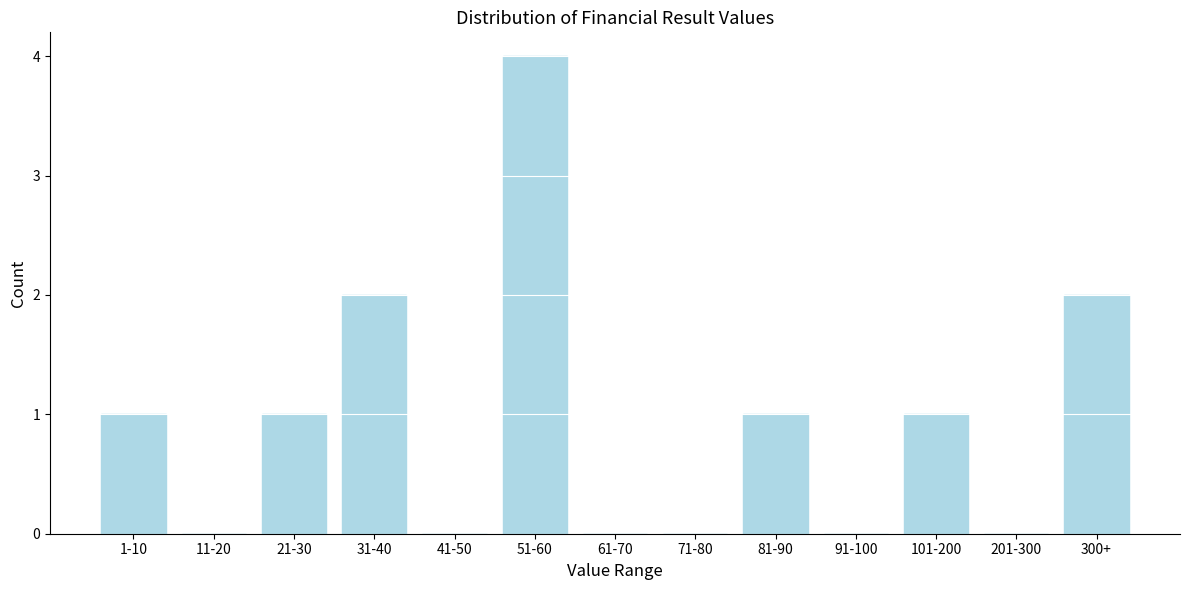

Reading right to left, what are all the values shown in this chart?

300+=2	201-300=0	101-200=1	91-100=0	81-90=1	71-80=0	61-70=0	51-60=4	41-50=0	31-40=2	21-30=1	11-20=0	1-10=1